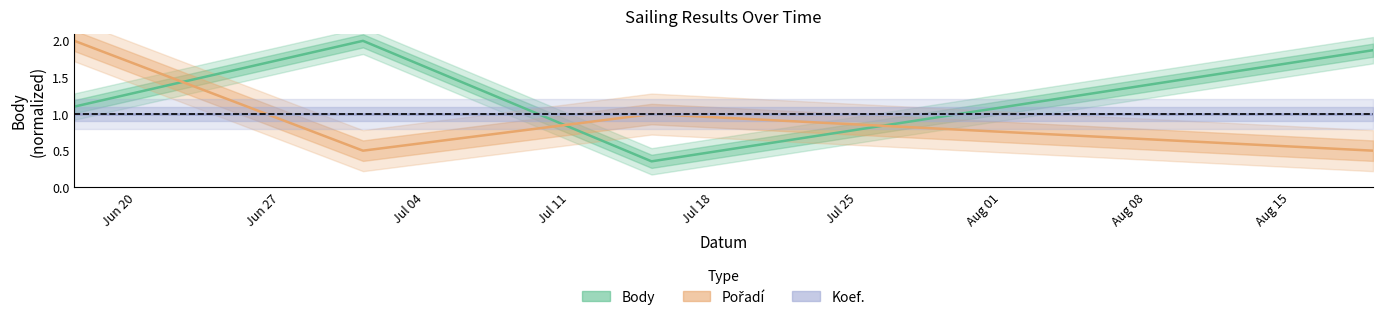

What is the lowest value of the Pořadí series?

0.5